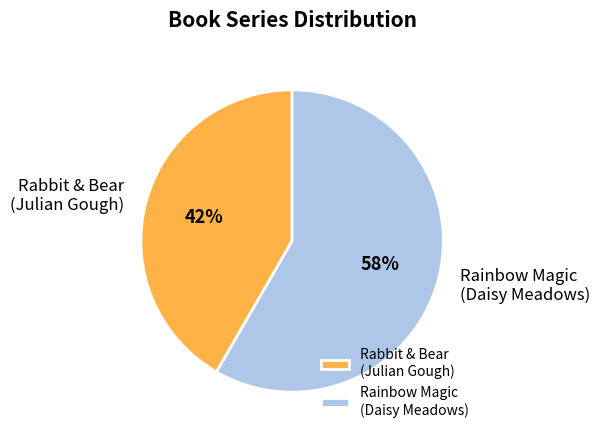

Approximately how many times larger is the value at Rabbit & Bear (Julian Gough) compared to Rainbow Magic (Daisy Meadows)?

0.7